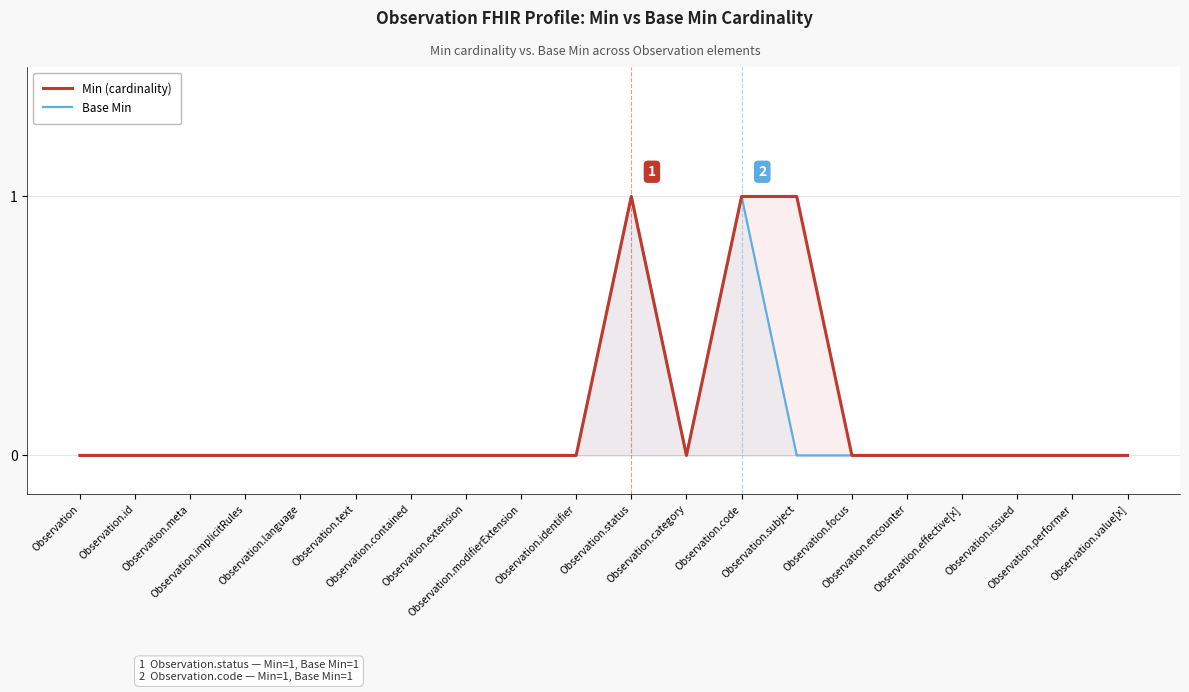

Is the value of Base Min at Observation.effective[x] greater than the value of Min (cardinality) at Observation.encounter?

No